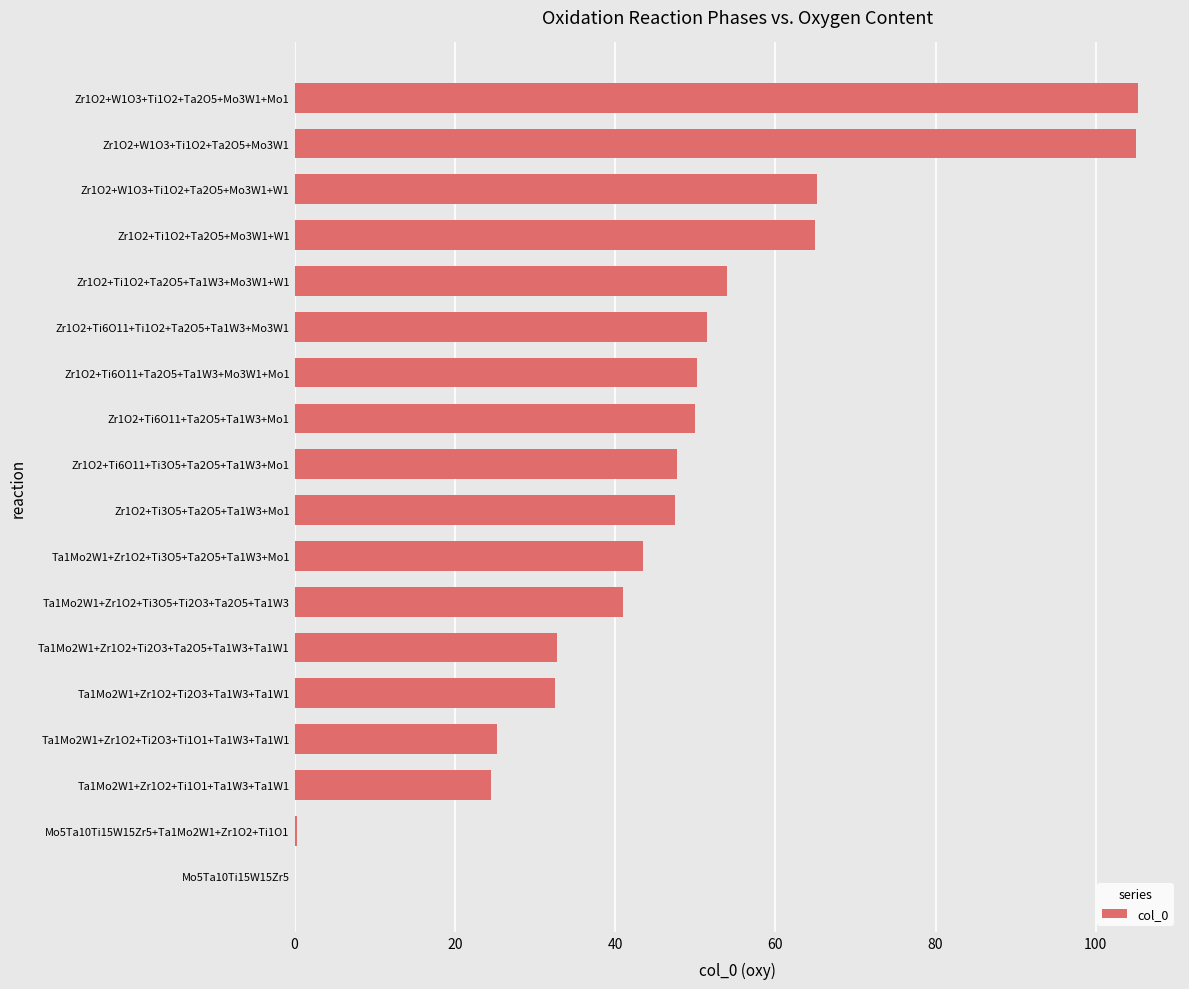

How many values exceed 47?

10